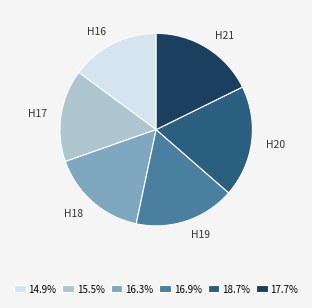

Between H17 and H16, which is larger?

H17